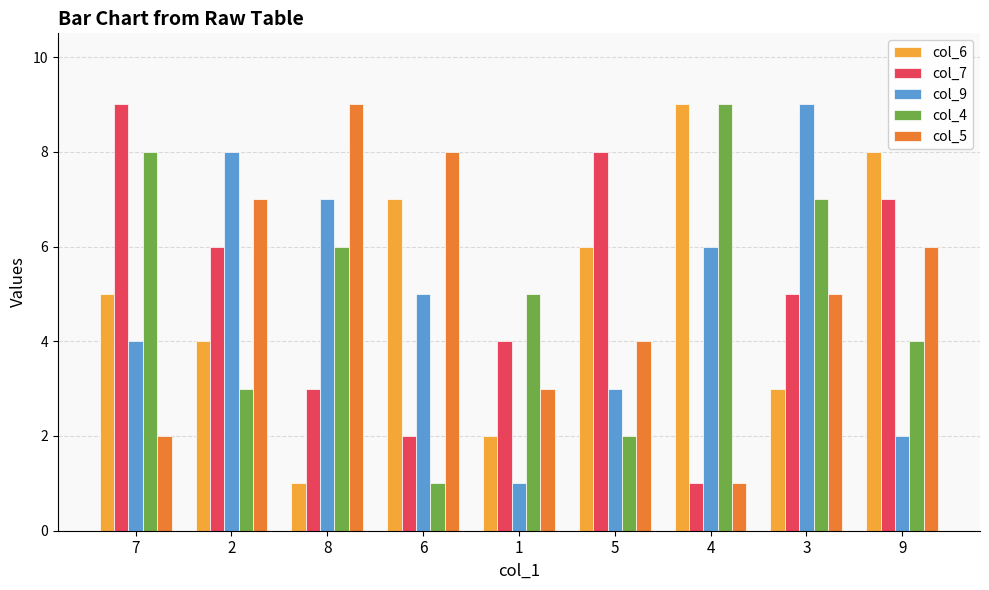

Is the value of col_7 at 2 greater than the value of col_5 at 5?

Yes